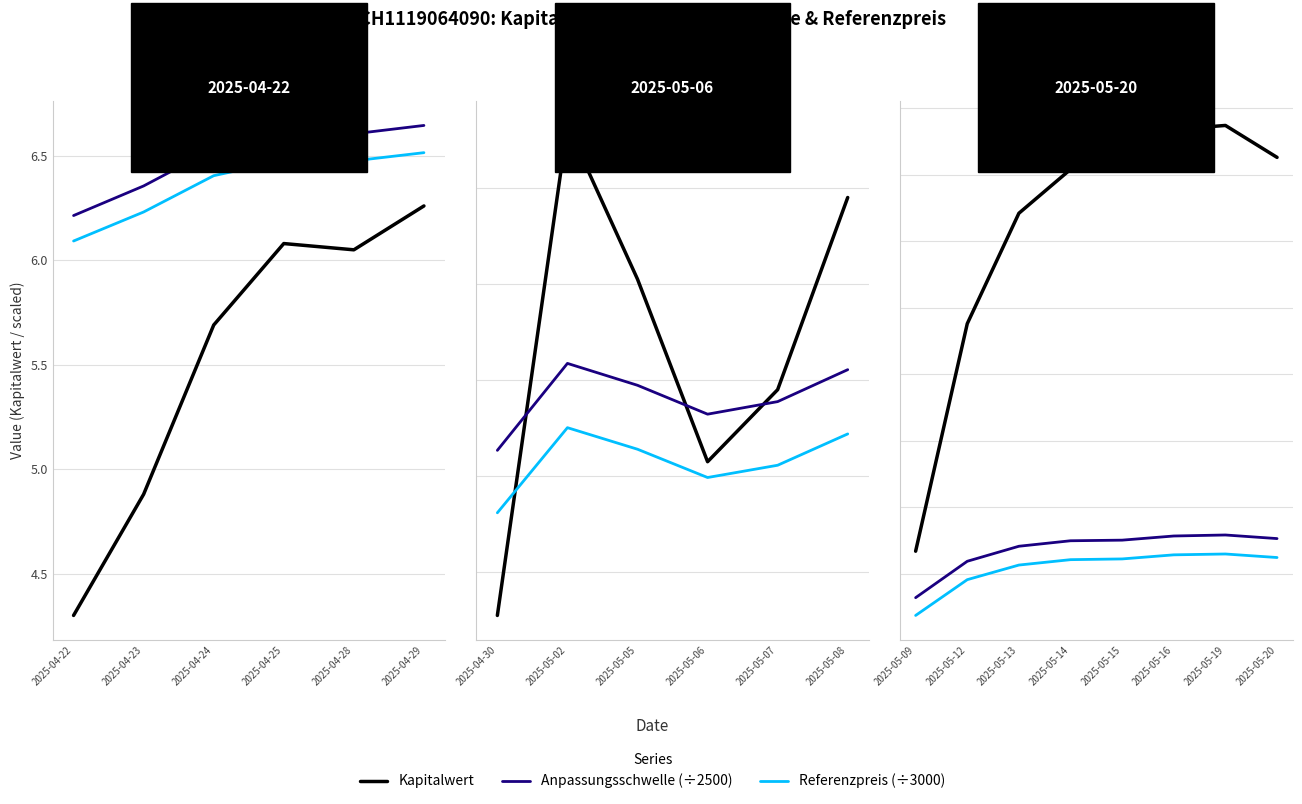

What is the highest value of the Anpassungsschwelle (÷2500) series?

7.3